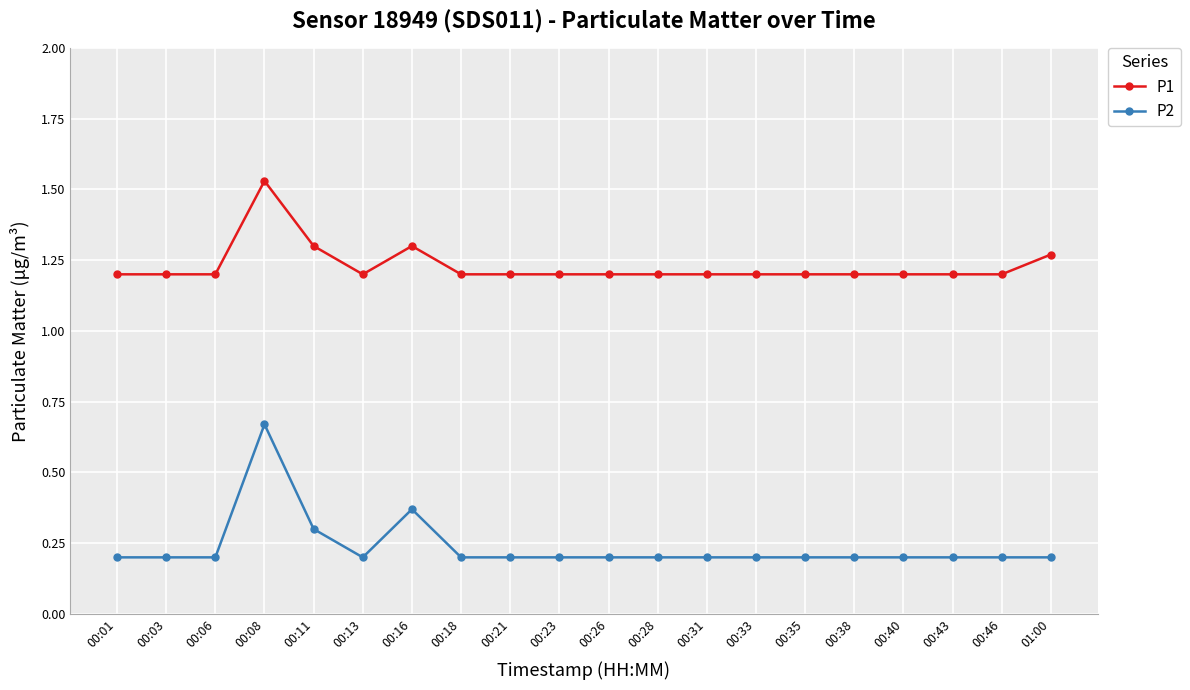

What is the smallest value displayed?

0.2